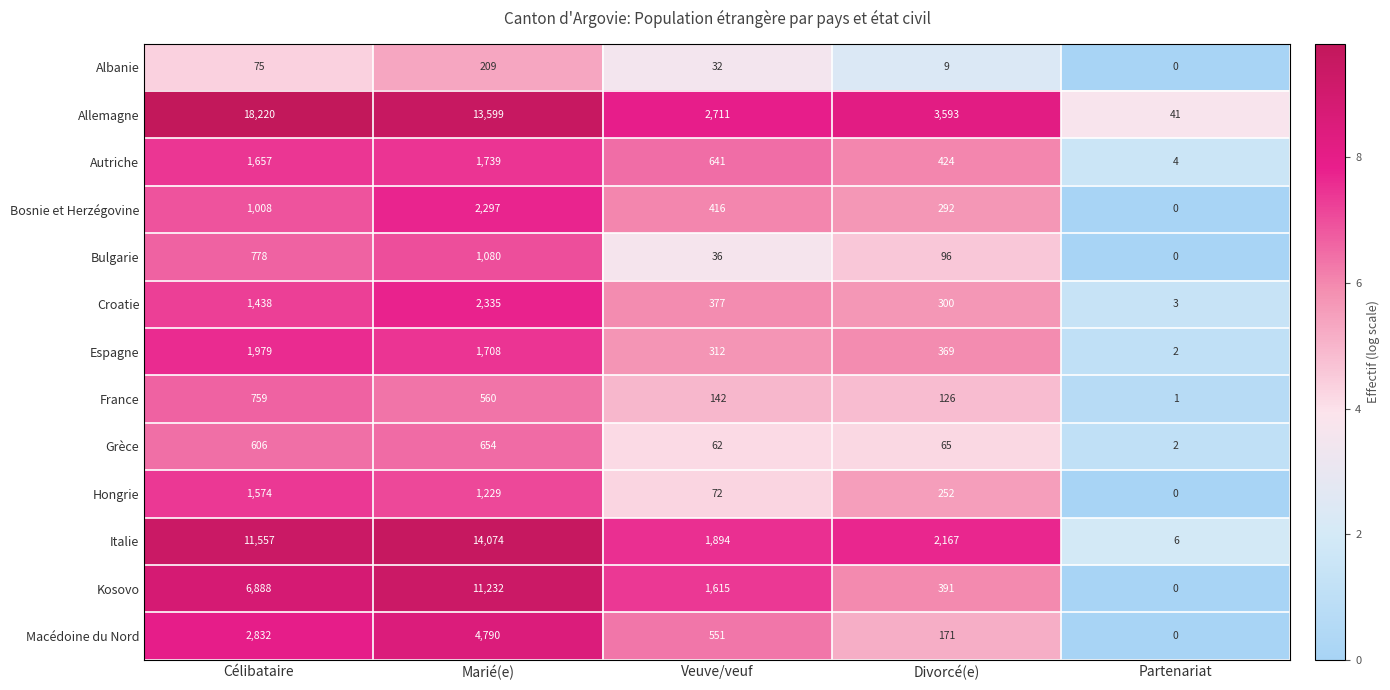

What is the sum of all France values?

1588